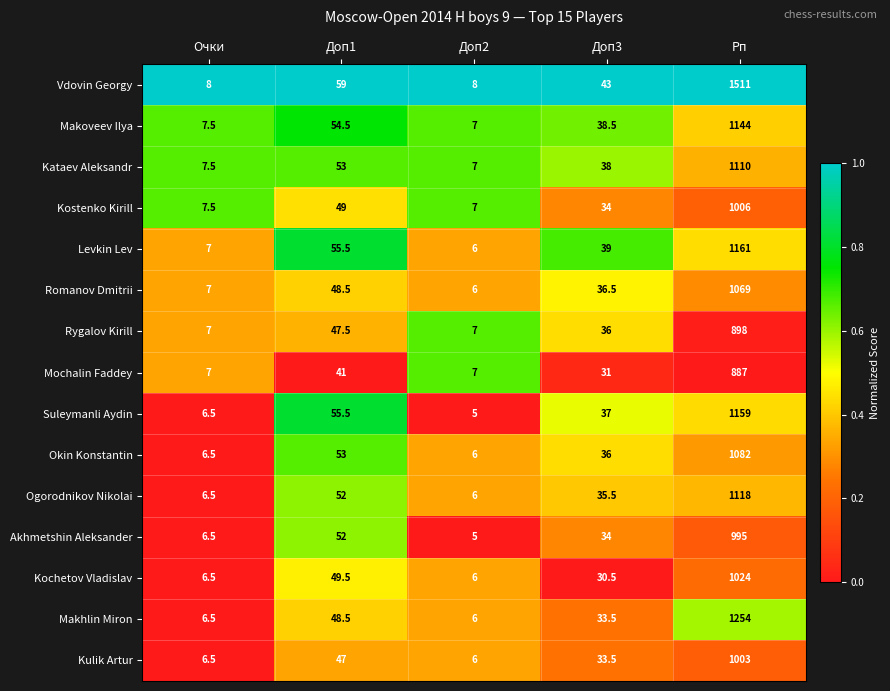

True or false: Kulik Artur has a value of 14.1 at Доп1.

False